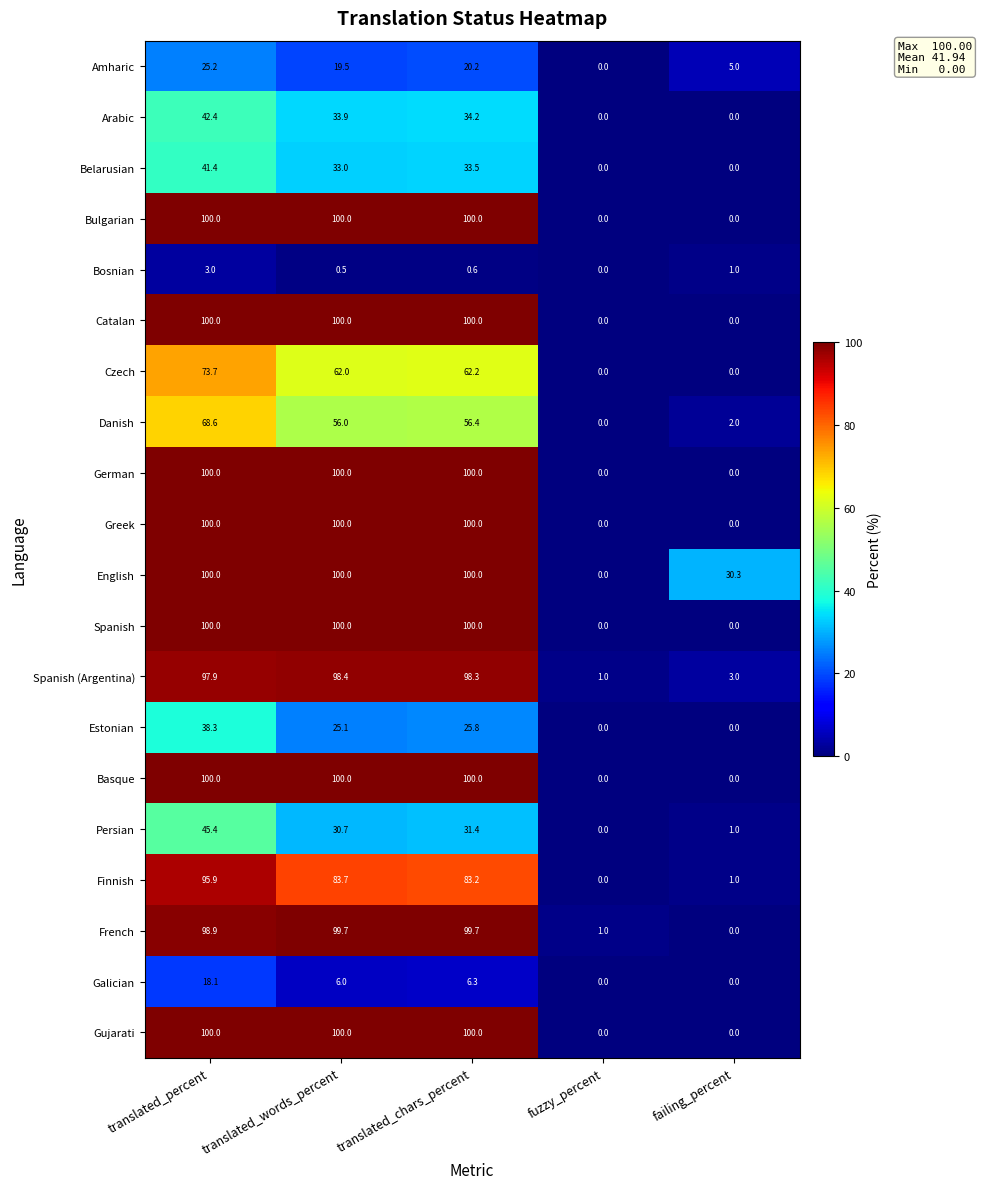

How many values in the Bulgarian series are below 100?

2